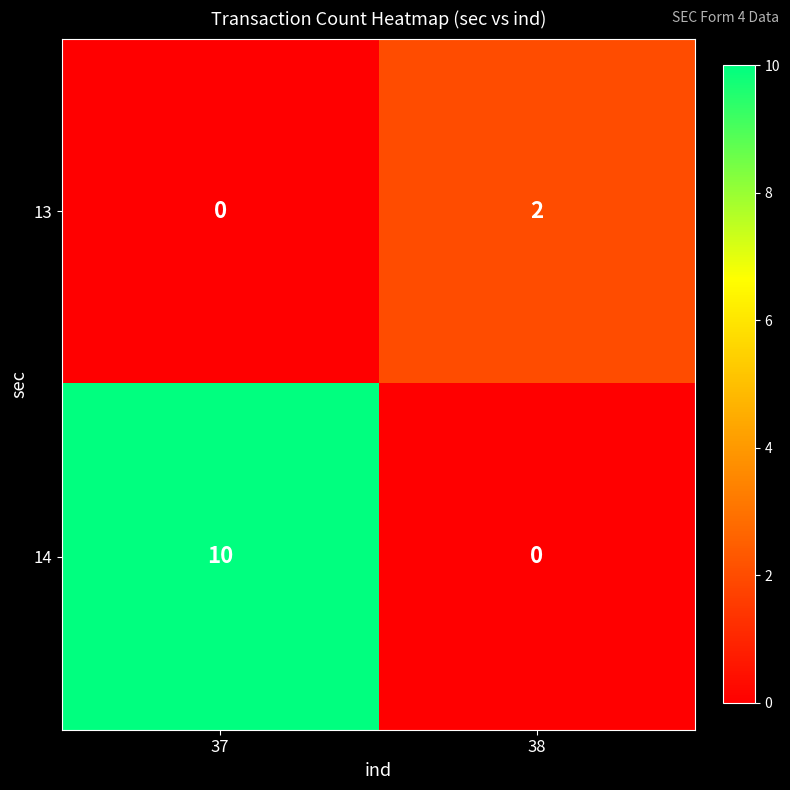

Which category has the lowest value in the 13 series?

37